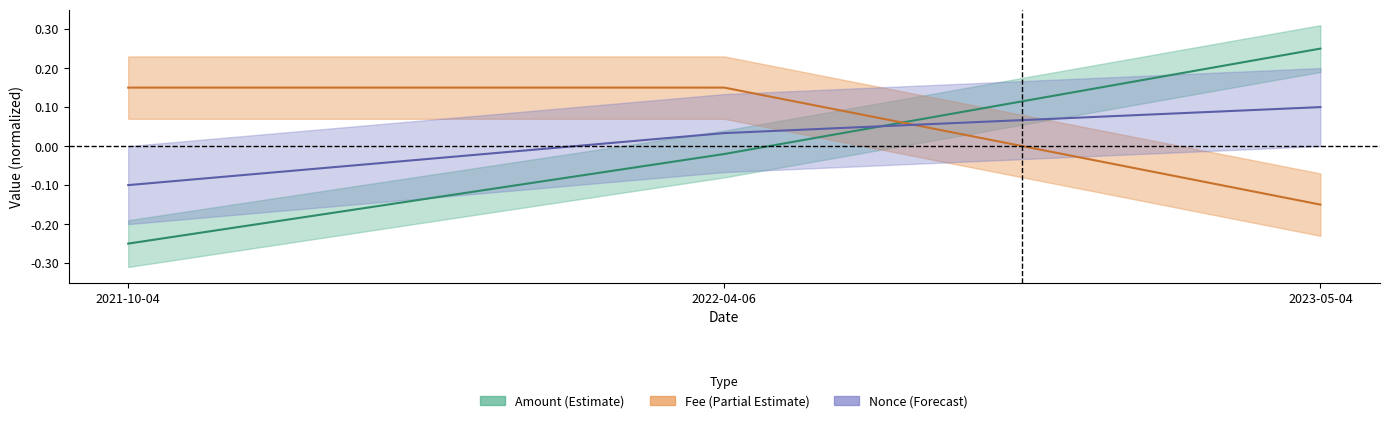

Count the number of categories in the chart.

3